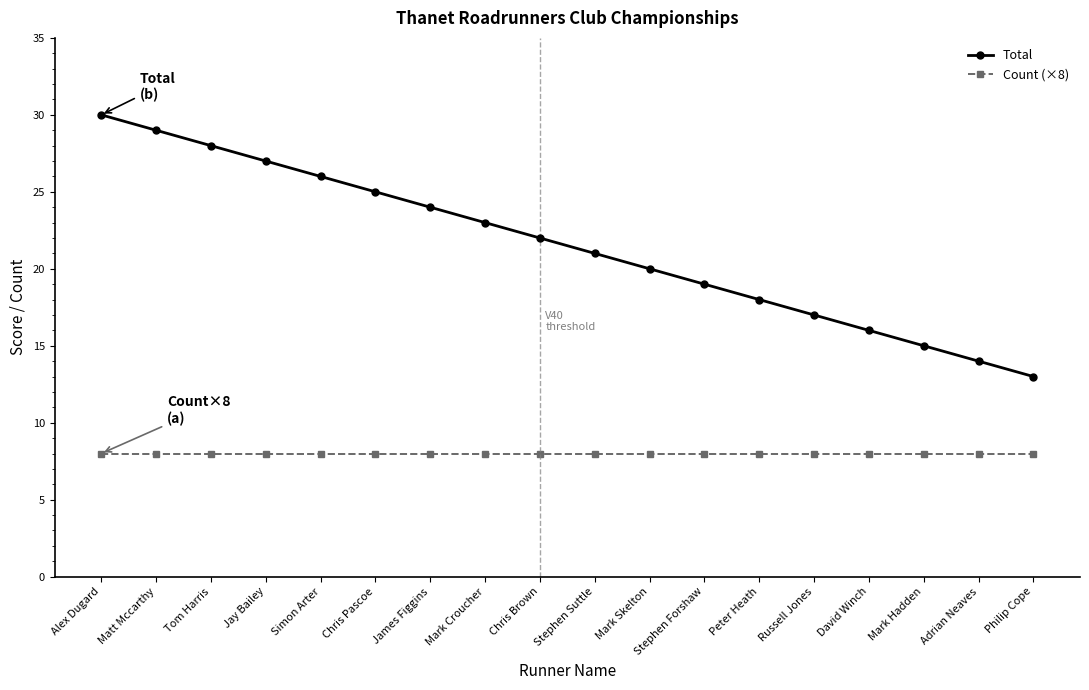

What is the value of the Total point at the 5th from the left?

26